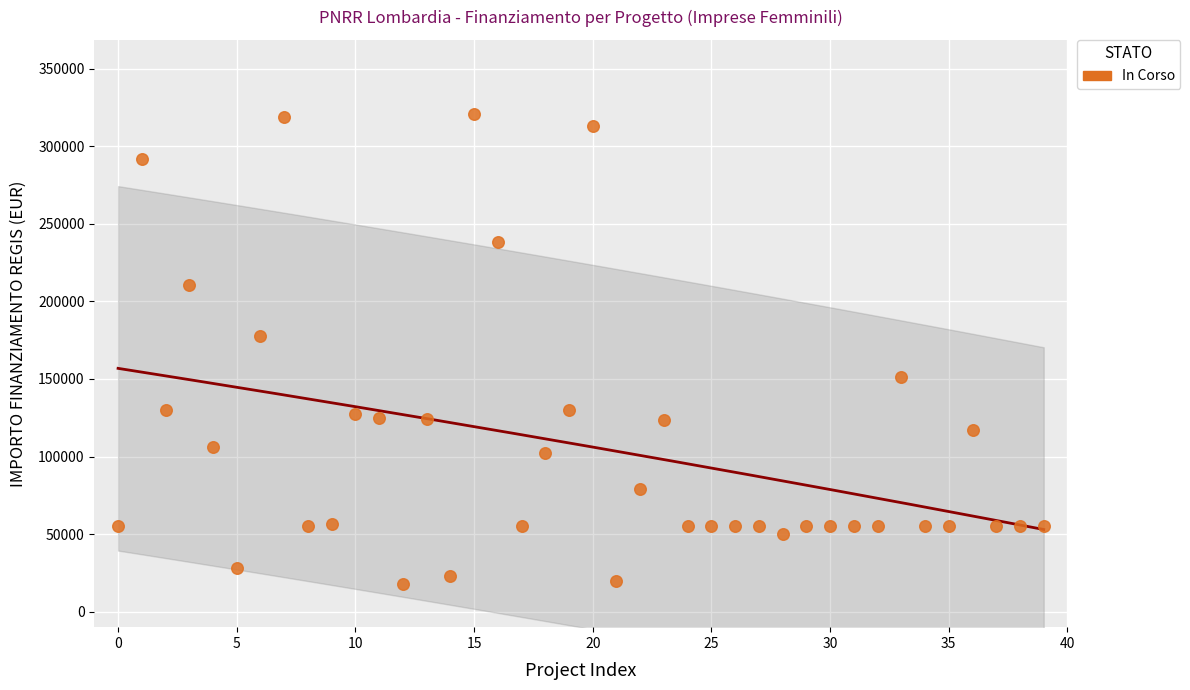

What Y value in the scatter plot is closest to 169172?

177400.0